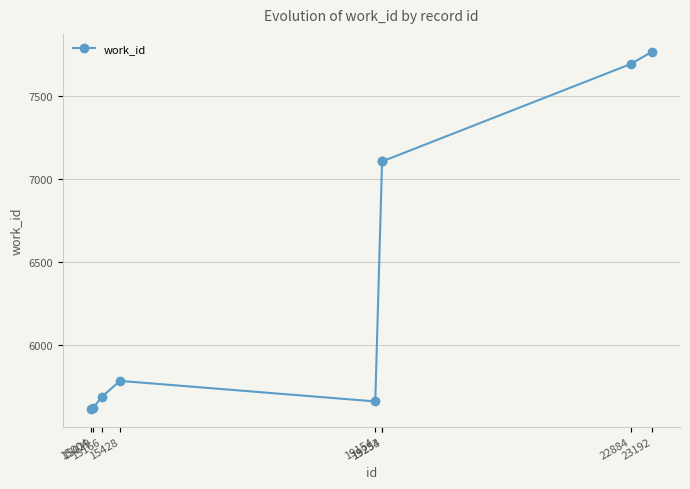

What is the value of the 2nd point from the left?

5616